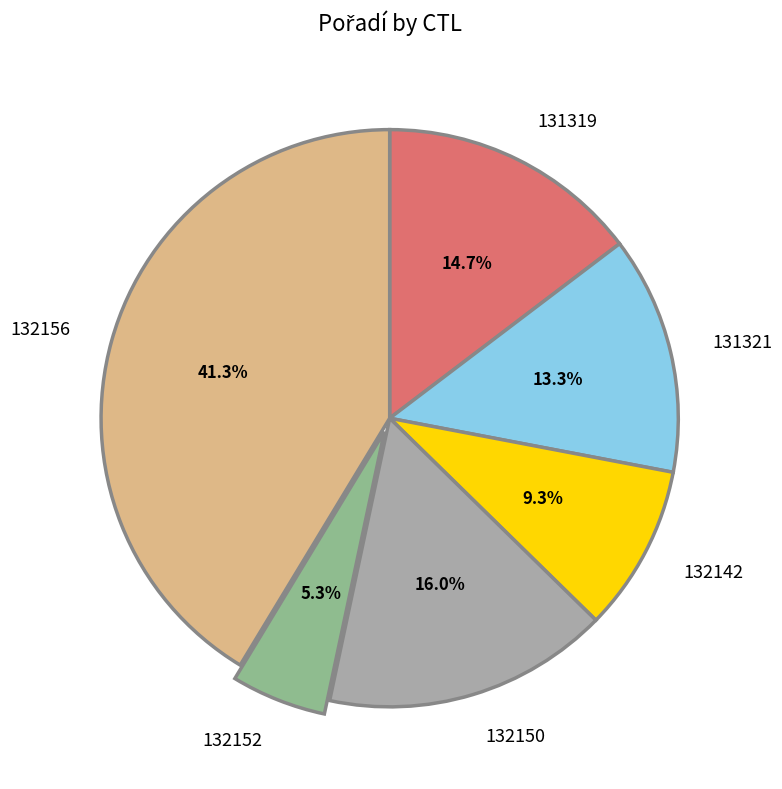

To the nearest percent, what is the difference between the largest and smallest slice percentages?

36%